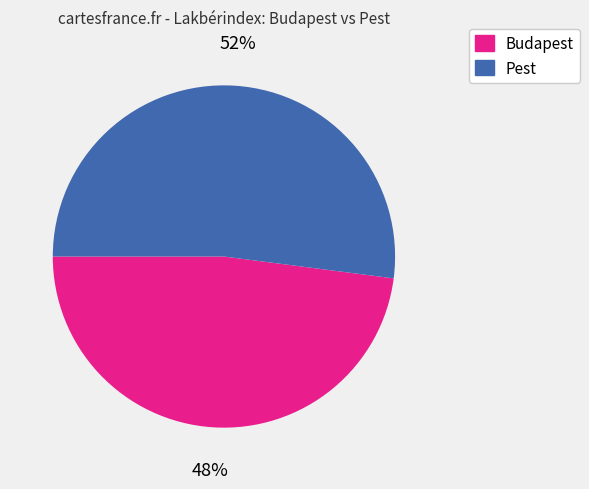

Does Budapest account for over 50% of the chart?

No